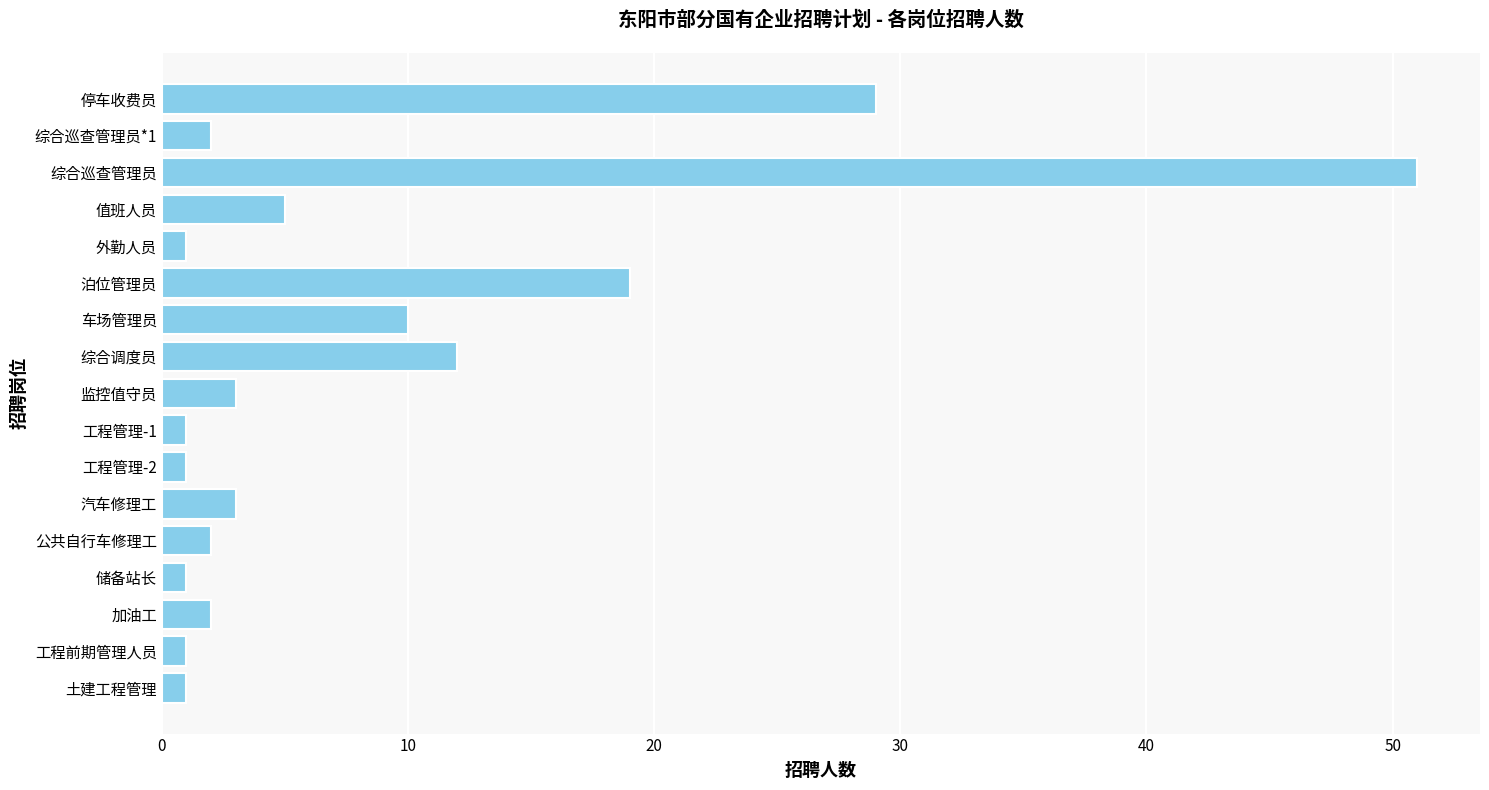

What is the difference between the maximum and minimum values?

50